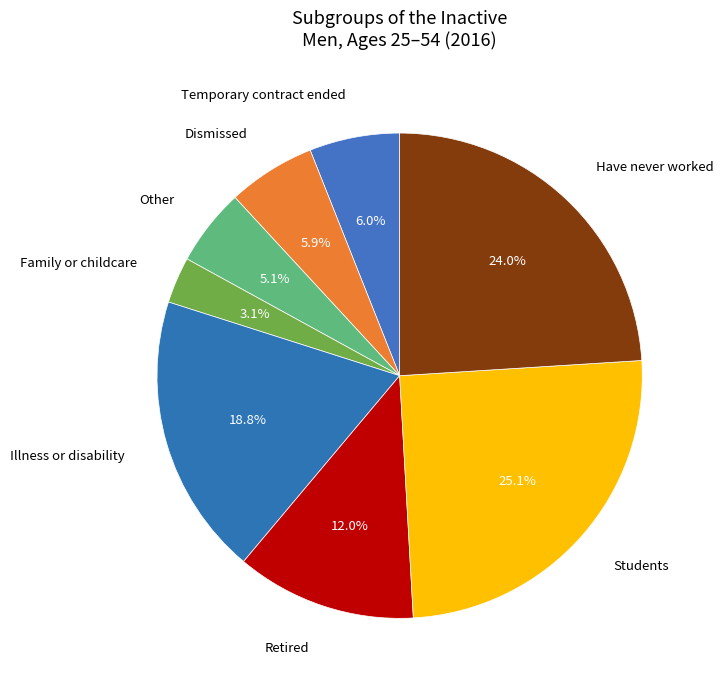

Combined, what portion of the pie is Illness or disability and Other?

23.9%